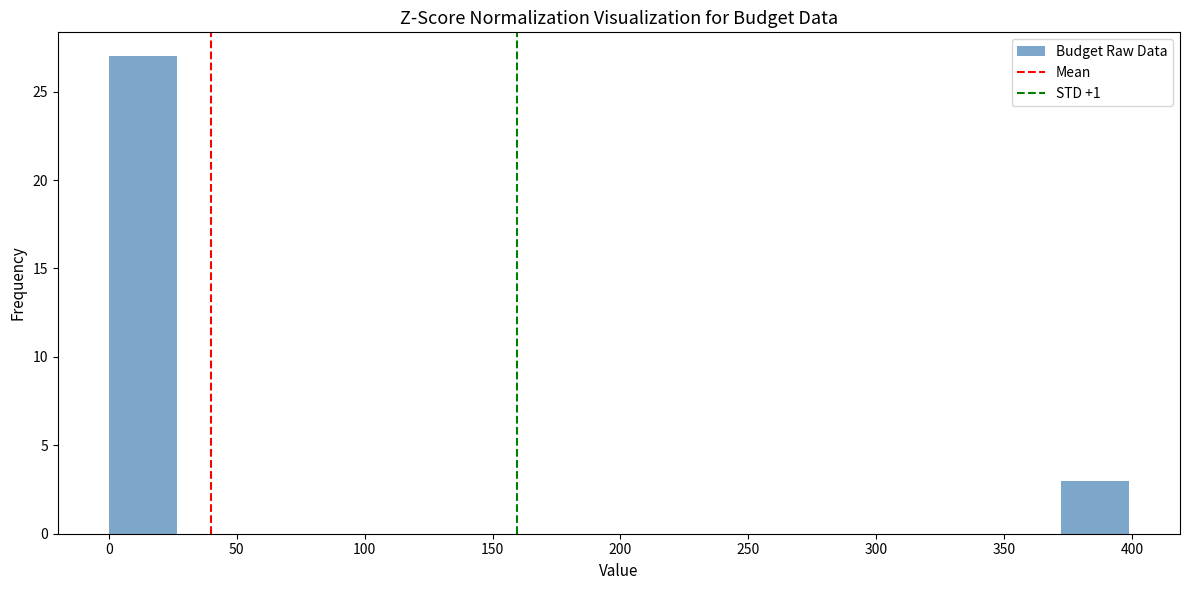

Reading left to right, list every bar in this chart as the range it spans on the x-axis followed by its height. Neither the bar edges nor the heights are printed on the chart, so give them approximately, as read against the axes.

0 to 25: 27
25 to 55: 0
55 to 80: 0
80 to 105: 0
105 to 135: 0
135 to 160: 0
160 to 185: 0
185 to 215: 0
215 to 240: 0
240 to 265: 0
265 to 290: 0
290 to 320: 0
320 to 345: 0
345 to 370: 0
370 to 400: 3